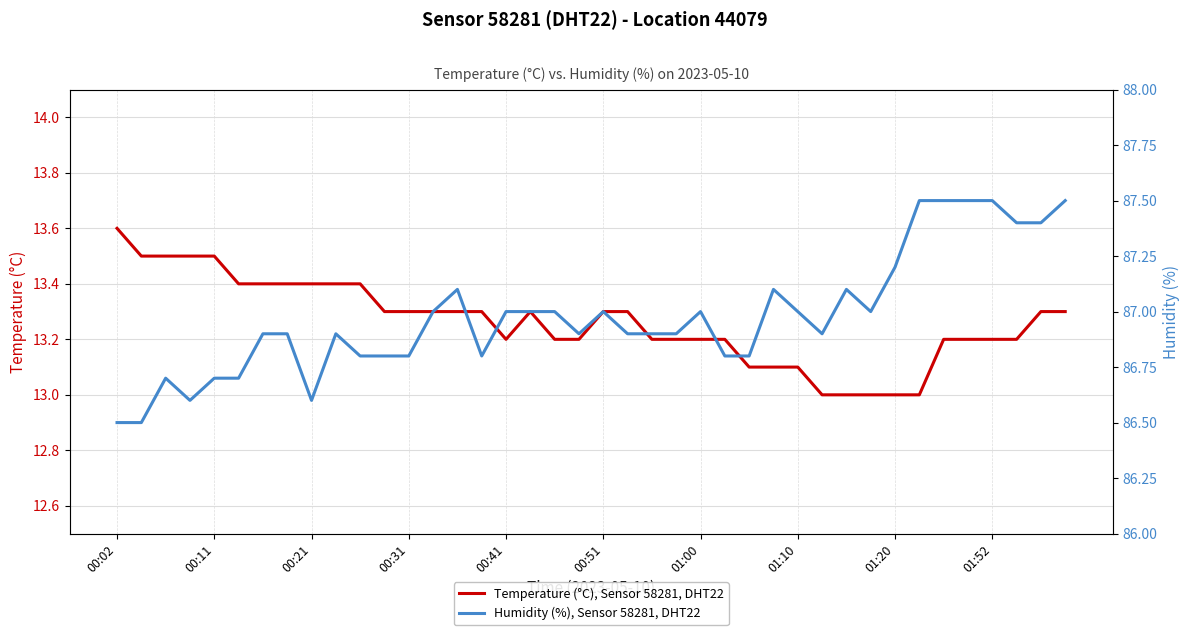

What is the value of the Humidity (%), Sensor 58281, DHT22 point at the 19th from the left?

87.0